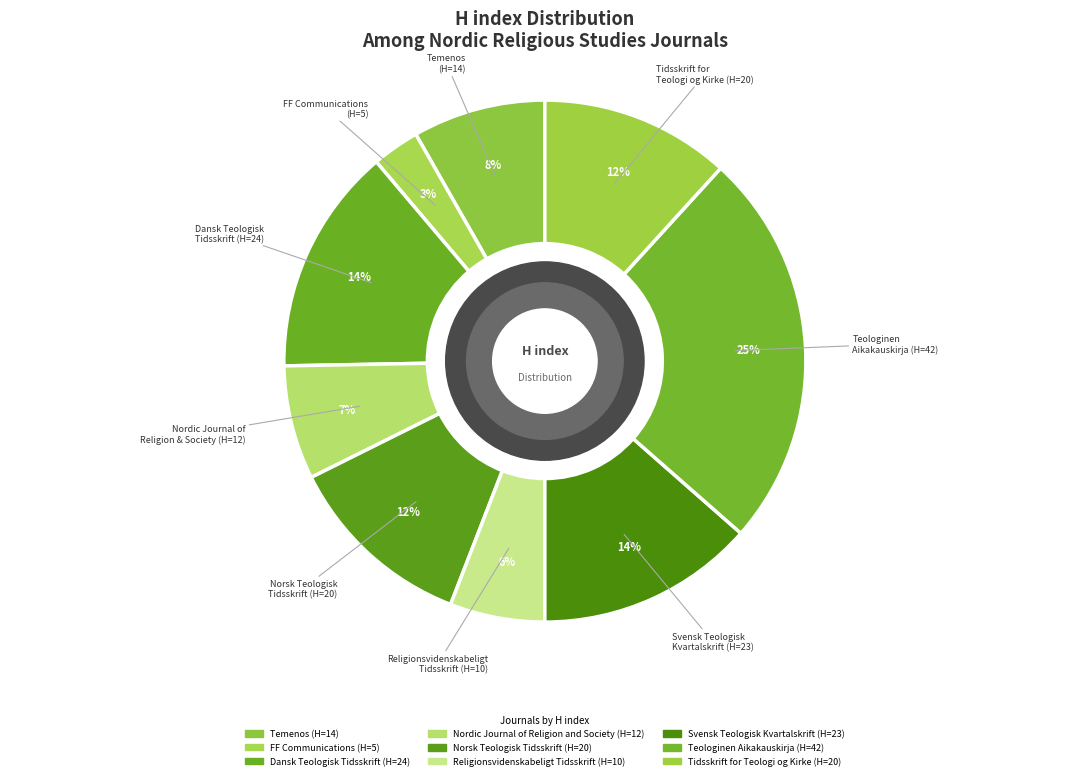

Which slice is the smallest?

FF Communications